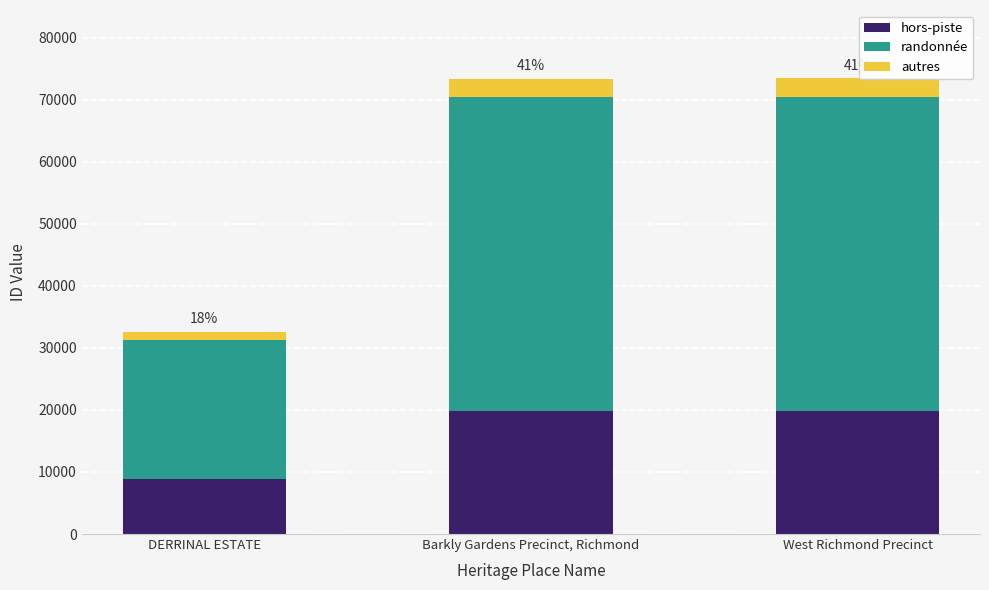

List the labels in order of hors-piste value, smallest first.

DERRINAL ESTATE, Barkly Gardens Precinct, Richmond, West Richmond Precinct